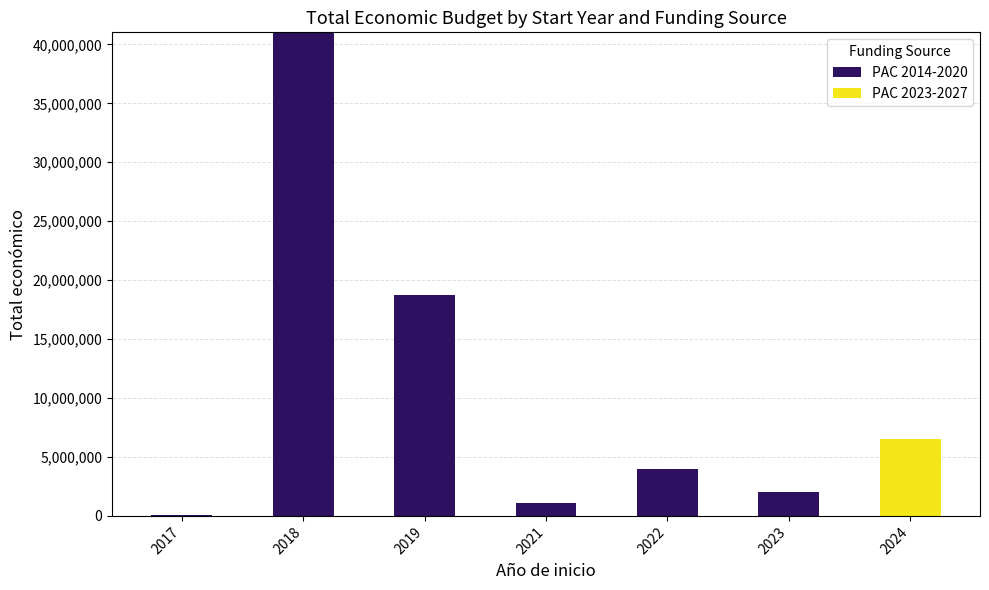

How many categories are shown in the chart?

7